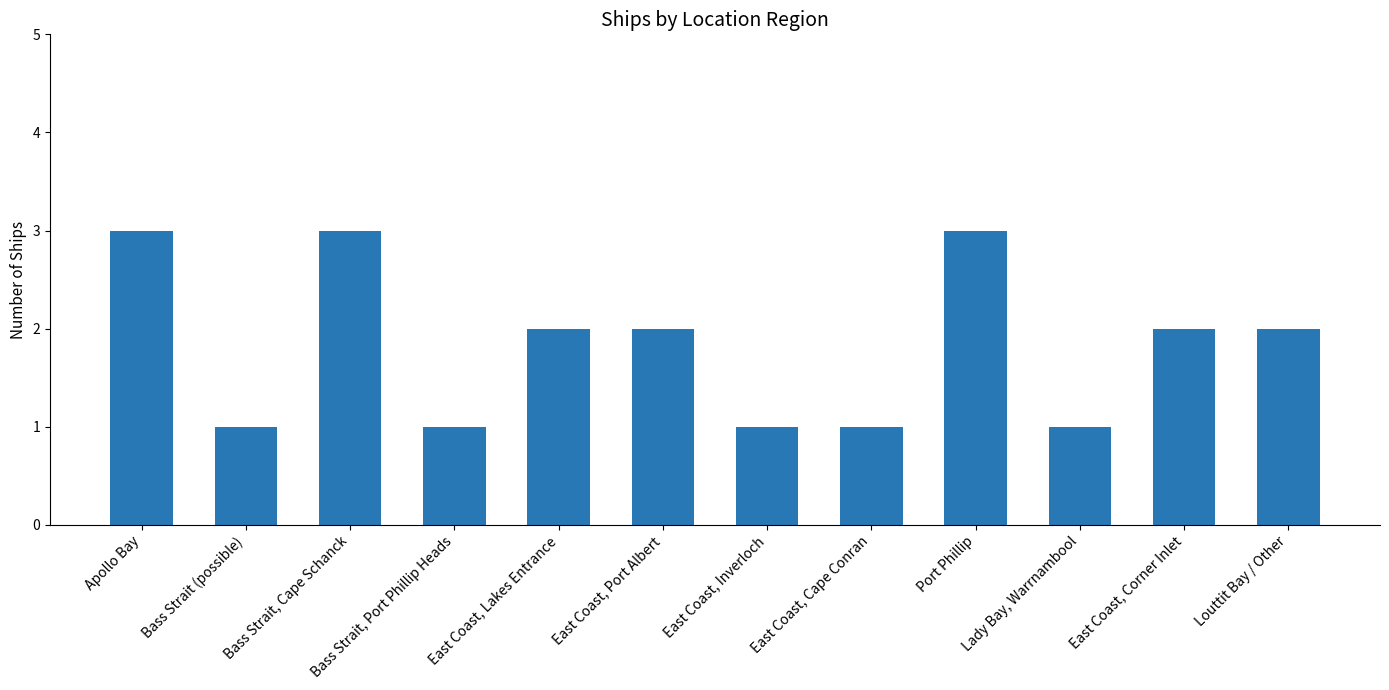

What is the sum of the values at Bass Strait, Port Phillip Heads and East Coast, Corner Inlet?

3